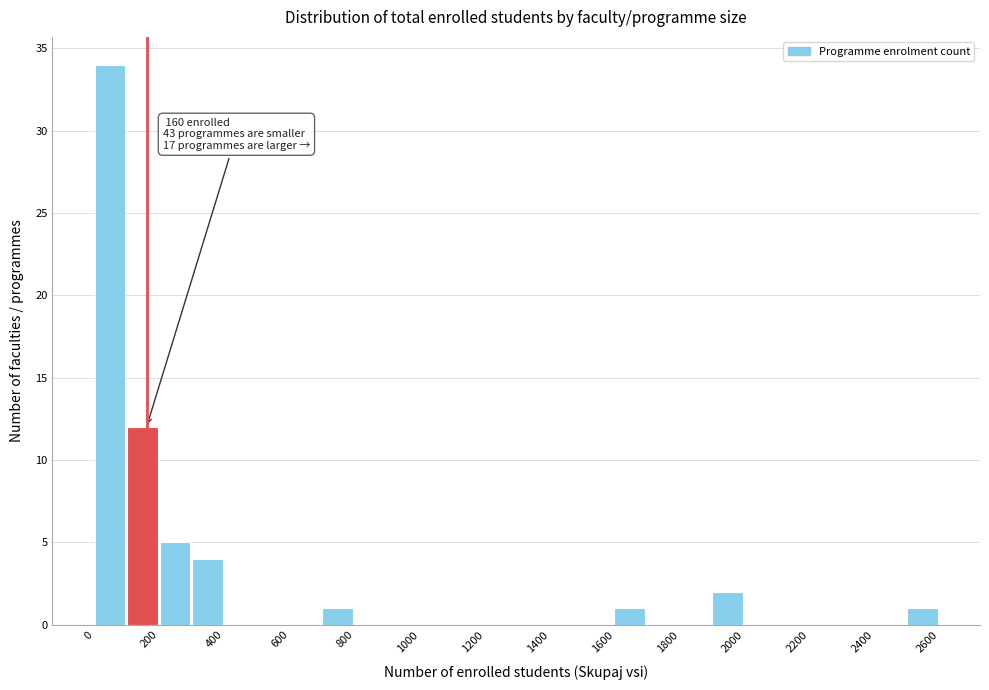

Which range on the x-axis has the tallest bar?

0 to 100